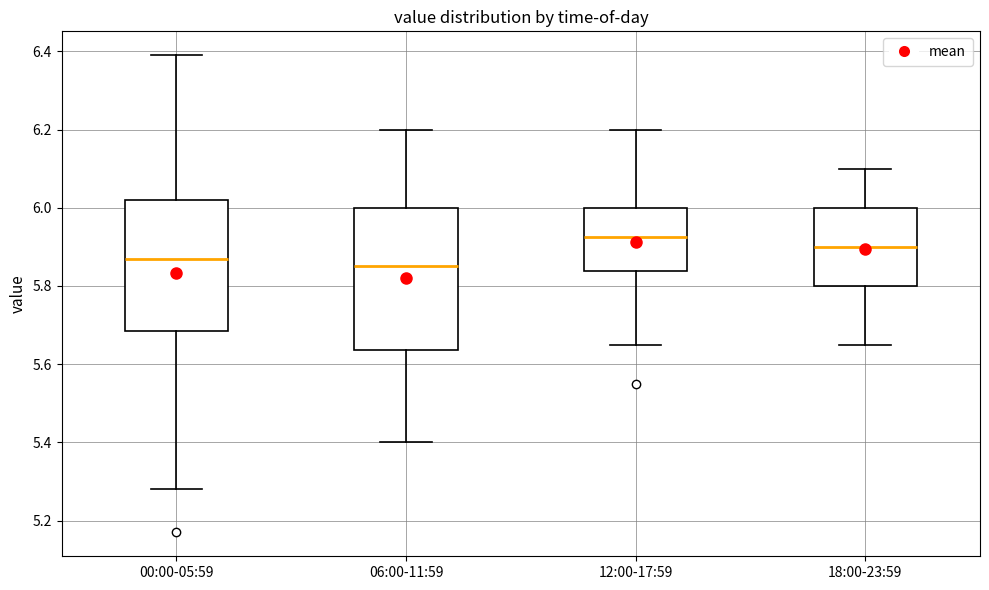

Reading left to right, transcribe this box plot: for each box, give where its median line is, the range the box spans, and where its two whiskers end, as read against the y-axis. The values are not printed on the chart, so give them approximately, as read against the axis.

00:00-05:59: median 5.88, box 5.68 to 6.02, whiskers 5.28 to 6.40
06:00-11:59: median 5.86, box 5.64 to 6.00, whiskers 5.40 to 6.20
12:00-17:59: median 5.92, box 5.84 to 6.00, whiskers 5.66 to 6.20
18:00-23:59: median 5.90, box 5.80 to 6.00, whiskers 5.66 to 6.10